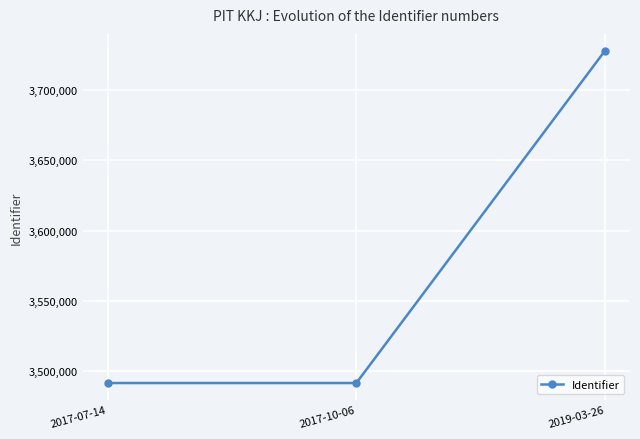

The value at 2017-10-06 is 3491628.0. True or false?

True